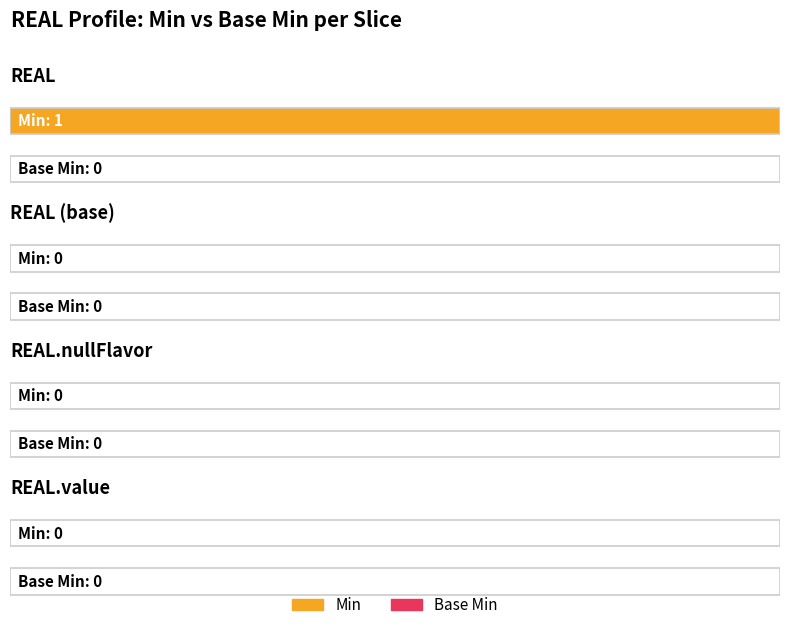

Is it true that Min equals 0 at REAL (base)?

False